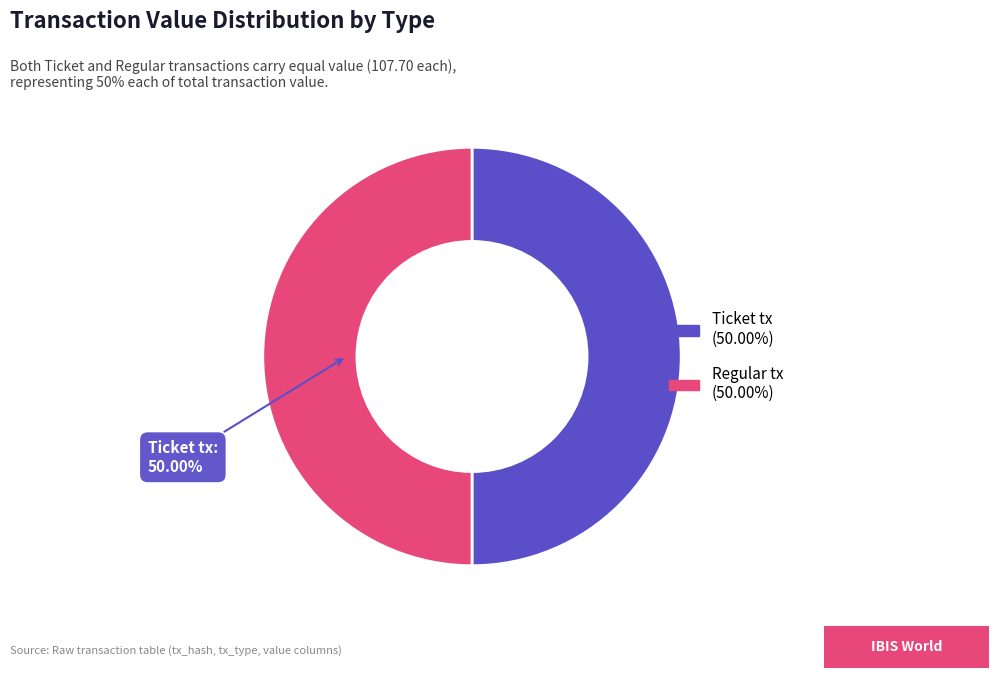

Which slice is the smallest?

Ticket tx (io_index=0)